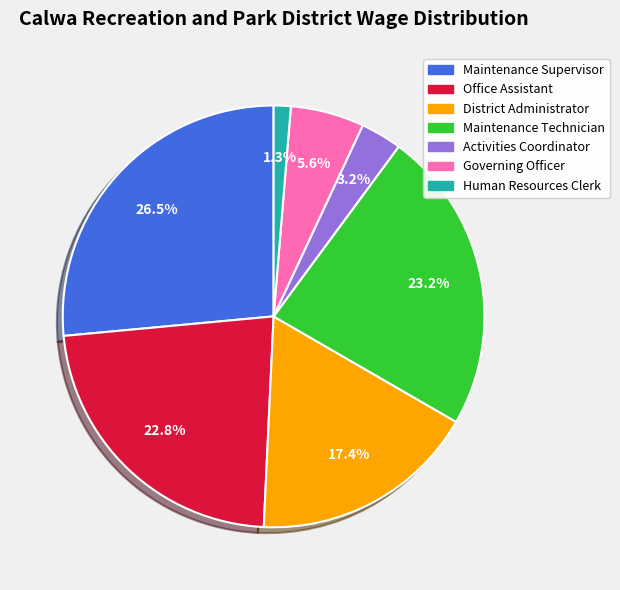

Count the number of slices in the pie.

7